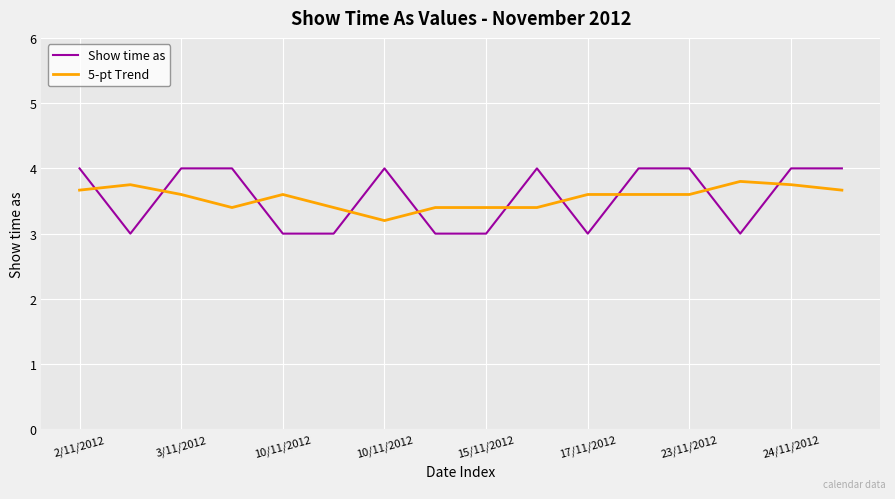

True or false: 5-pt Trend and Show time as cross at least once.

True